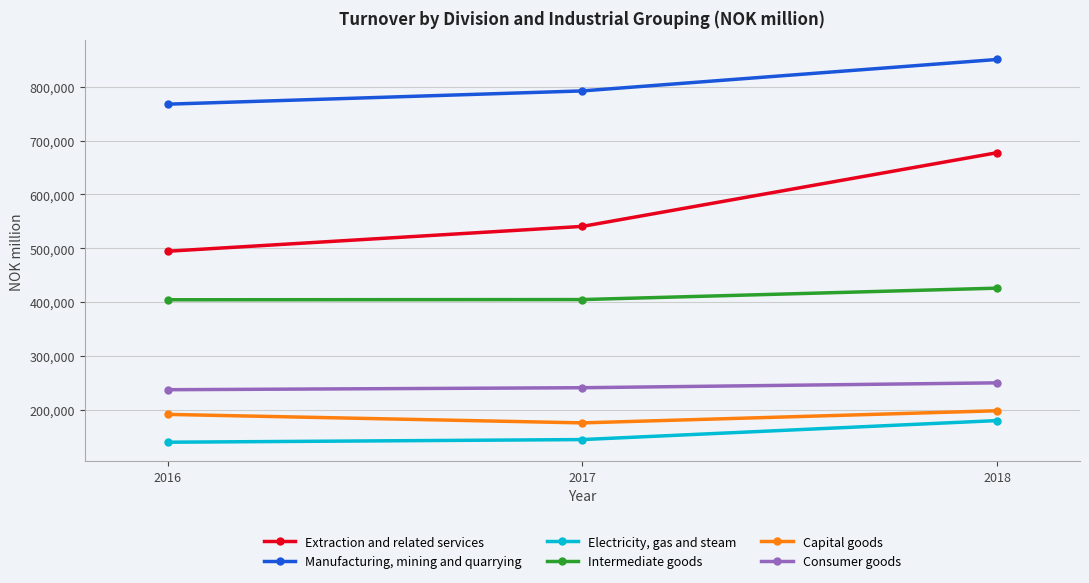

Between 2016 and 2018, which series saw the biggest shift?

Extraction and related services